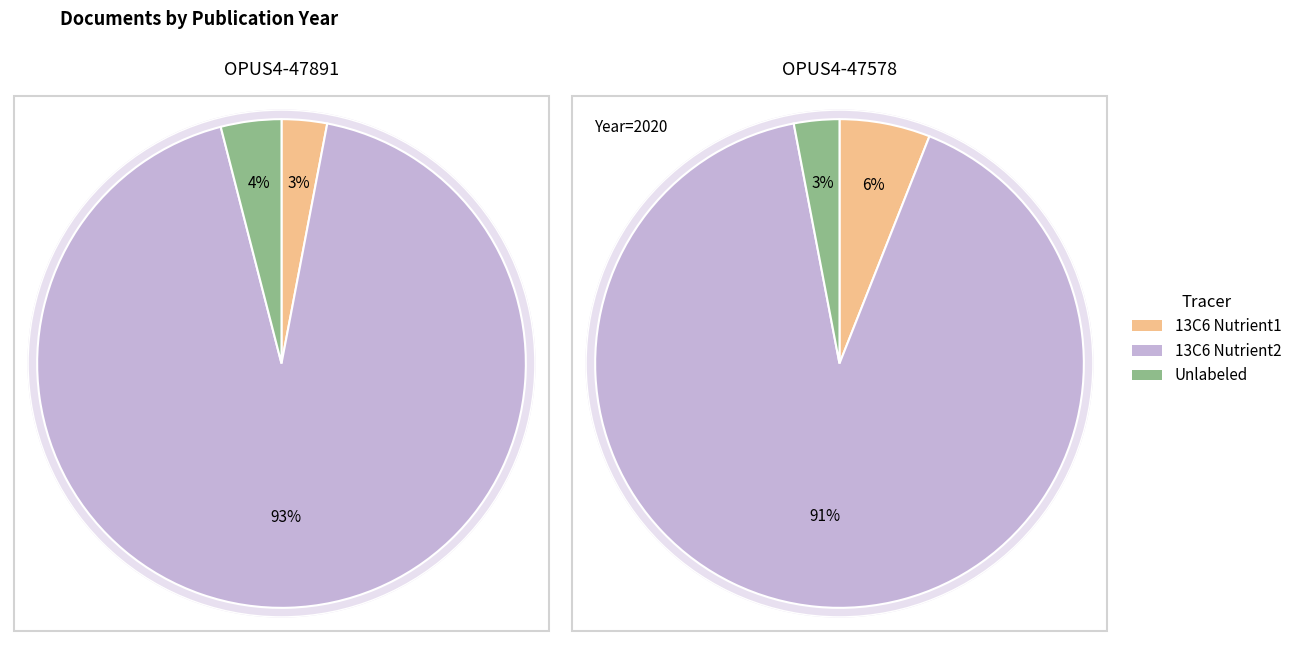

Between OPUS4-47891 and OPUS4-47578, which is larger?

OPUS4-47578